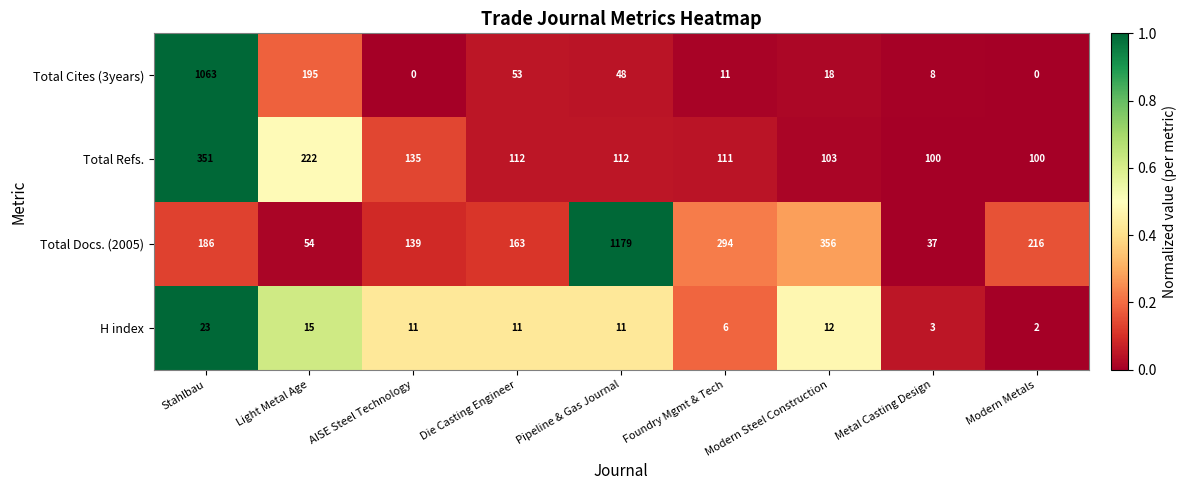

At which category is the sum across all series the highest?

Stahlbau